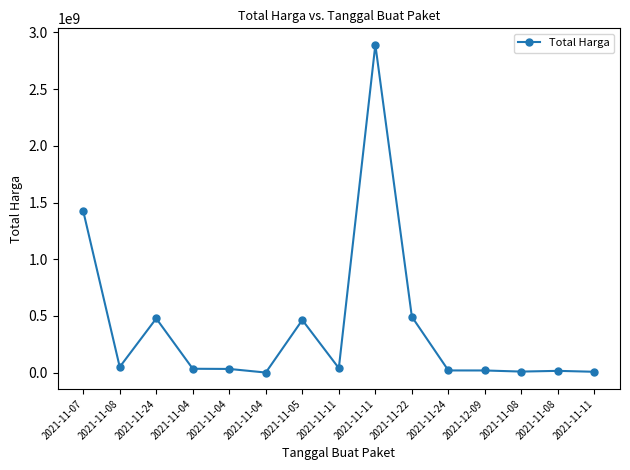

How many interior local peaks (higher than both neighbors) does the data have?

4